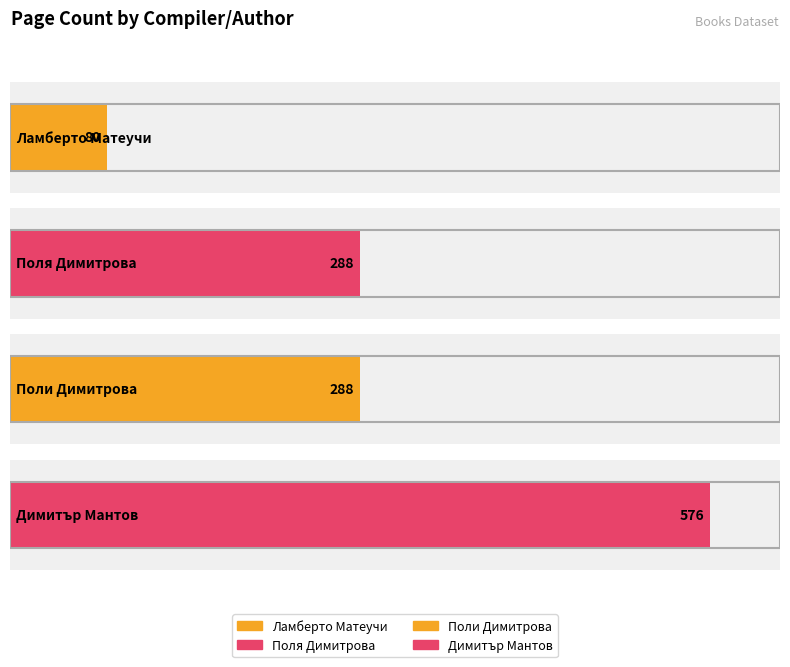

Where does the data first go above 288?

Димитър Мантов